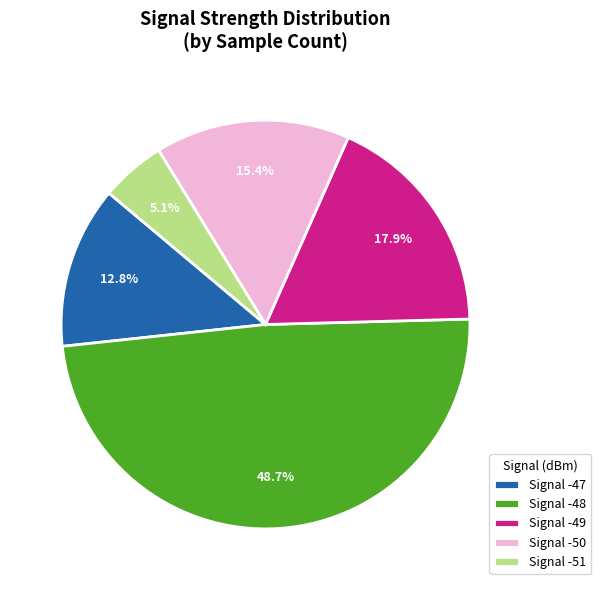

Which category has the biggest portion of the pie?

Signal -48